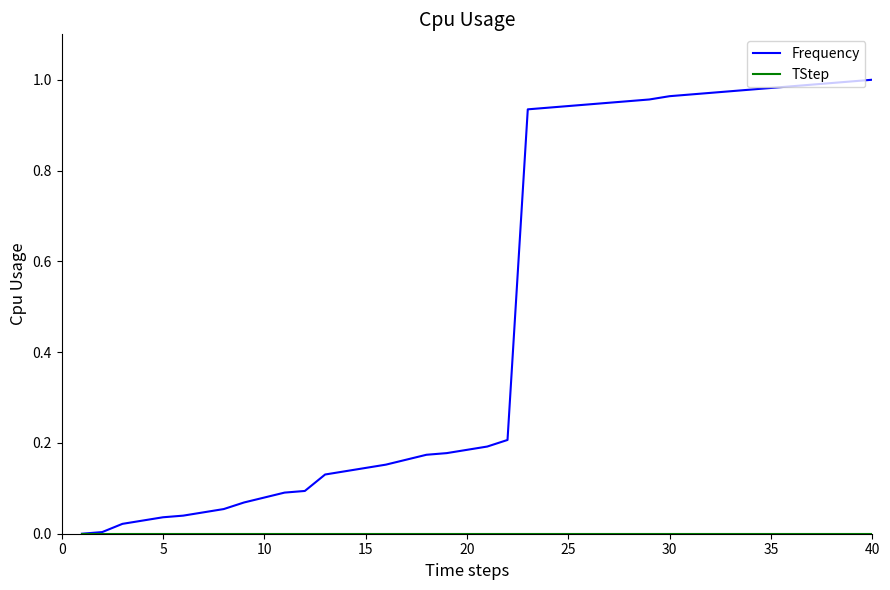

Which series has the widest spread of values?

Frequency